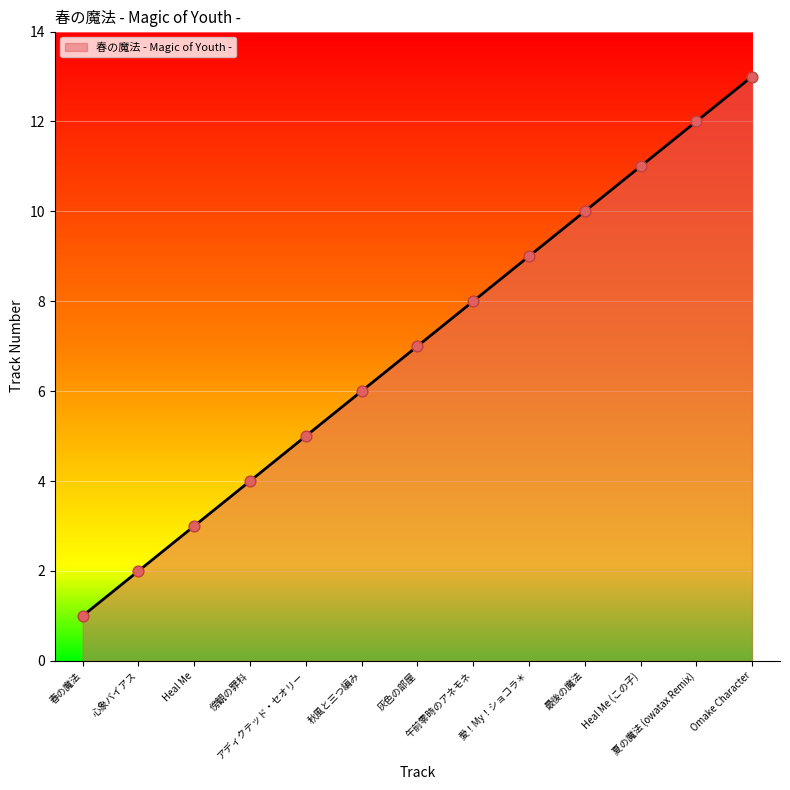

What is the change in value from 午前零時のアネモネ to 最後の魔法?

+2